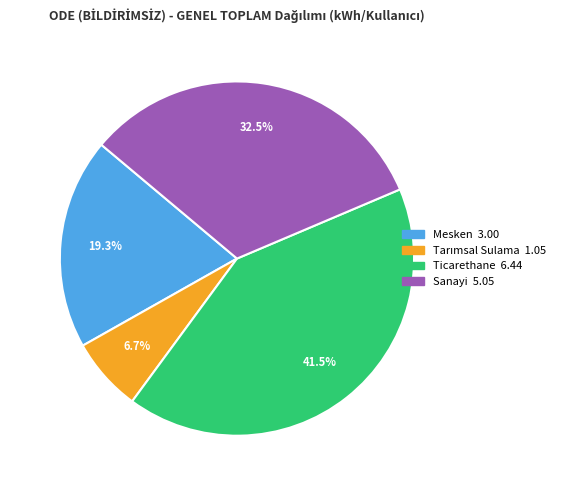

Between Sanayi and Mesken, which is larger?

Sanayi